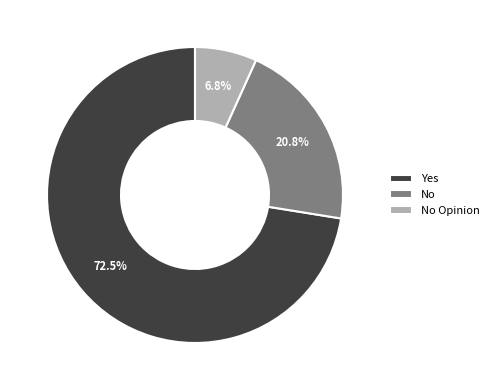

How much of the chart is everything except No Opinion?

93.2%